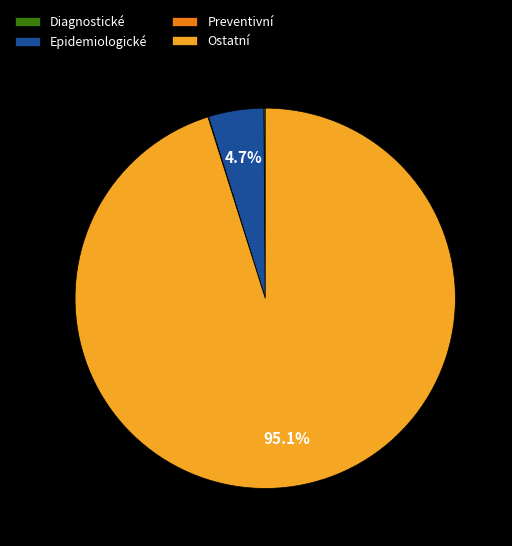

What is the majority slice?

Ostatní